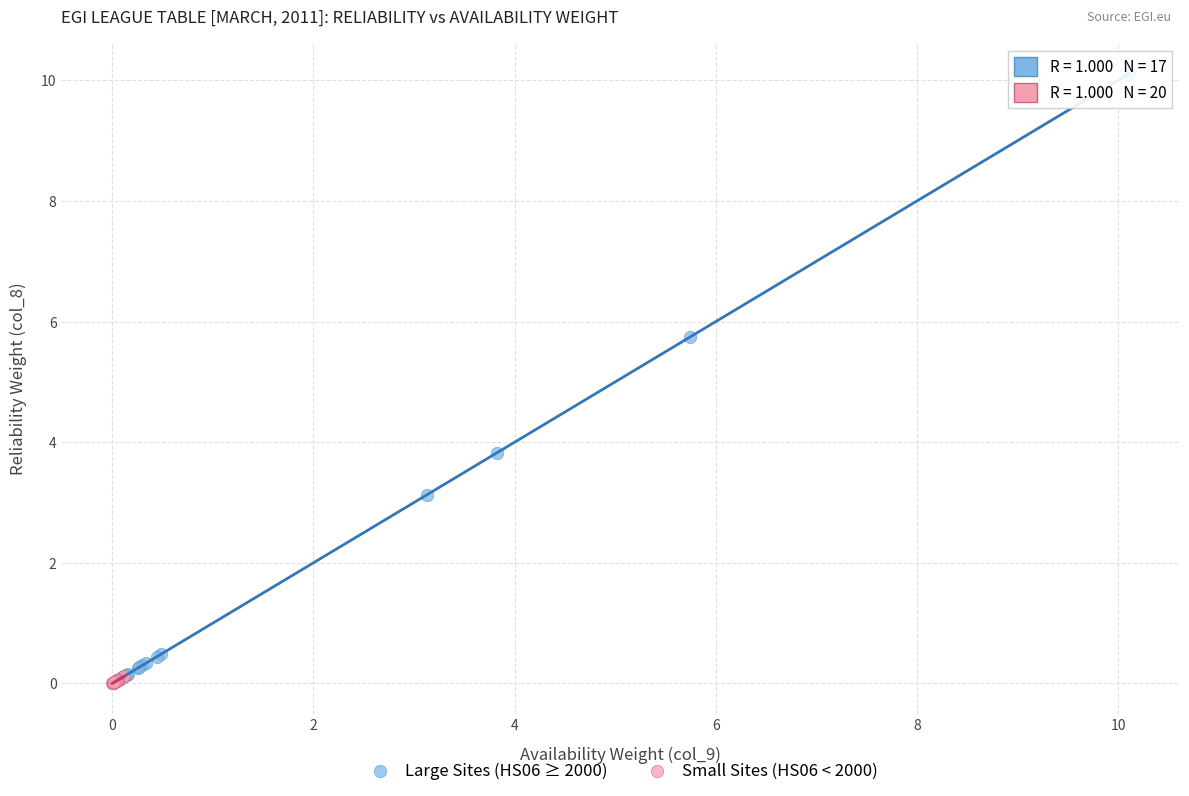

Which series has the largest Y range (max minus min)?

Large Sites (HS06 ≥ 2000)